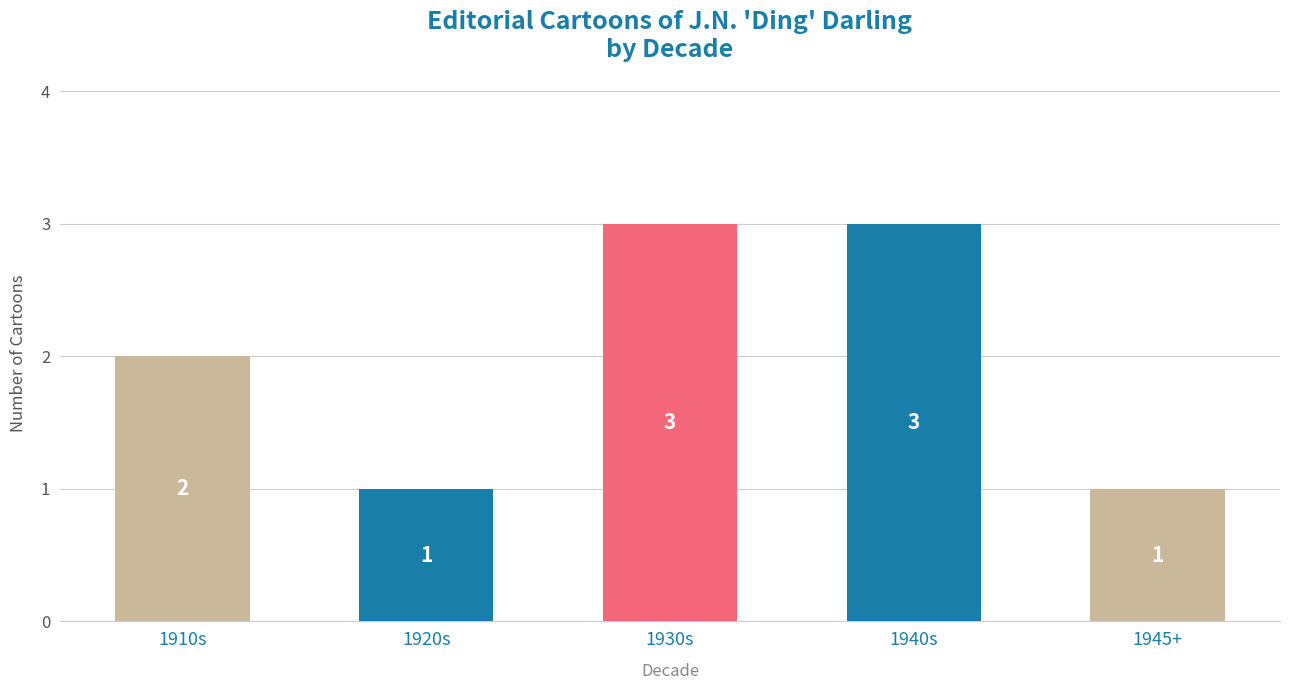

What is the ratio of the value at 1910s to the value at 1940s?

0.7